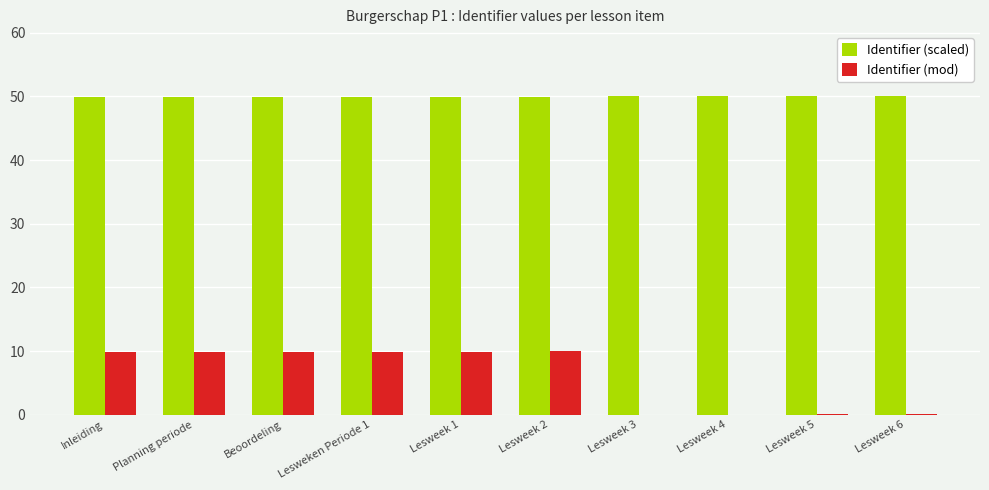

Which series has the largest total across all categories?

Identifier (scaled)